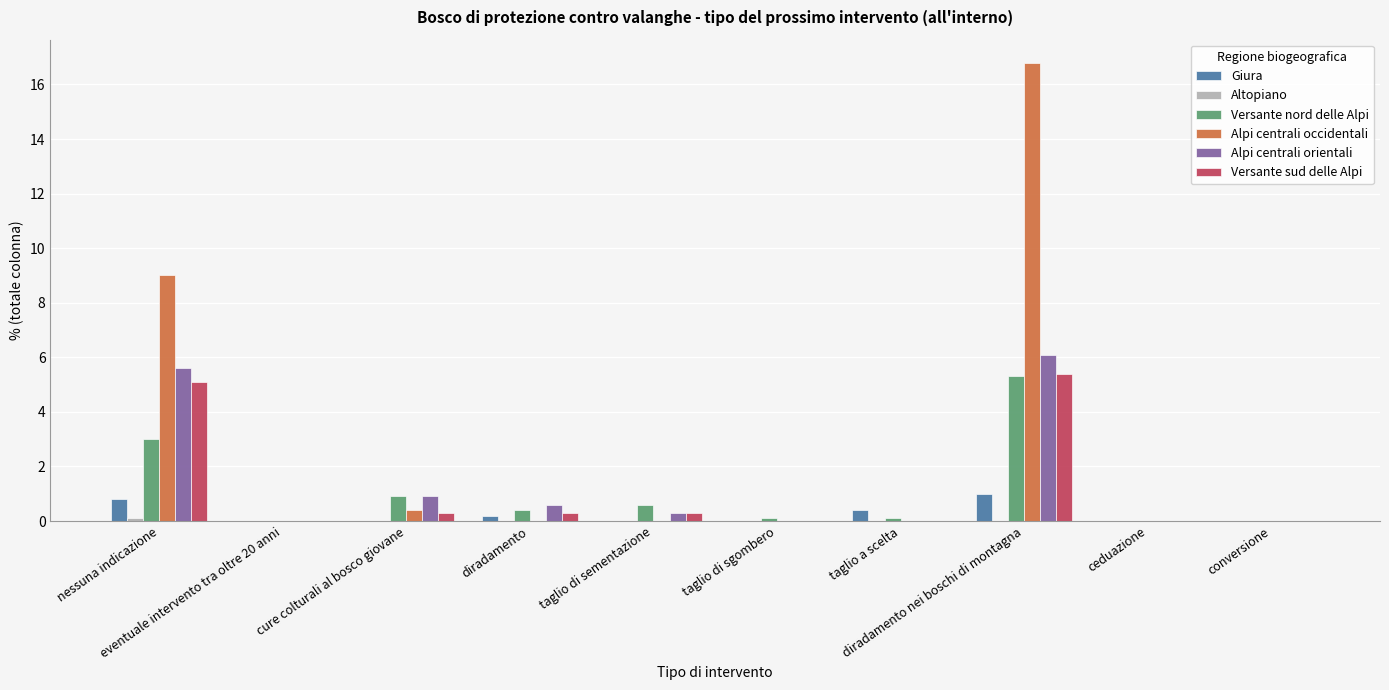

Which series changed the most between diradamento and conversione?

Alpi centrali orientali